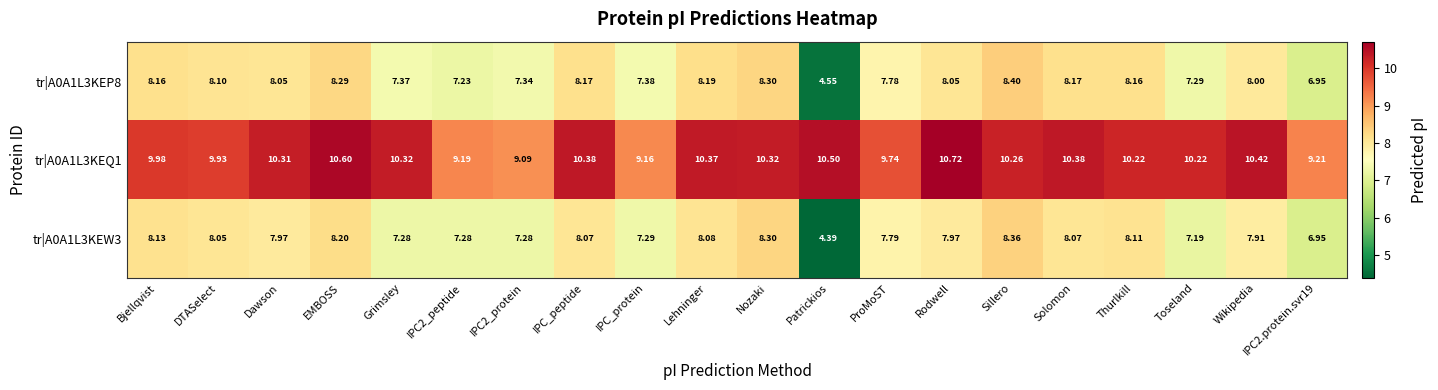

Which category has the lowest value across all series?

Patrickios